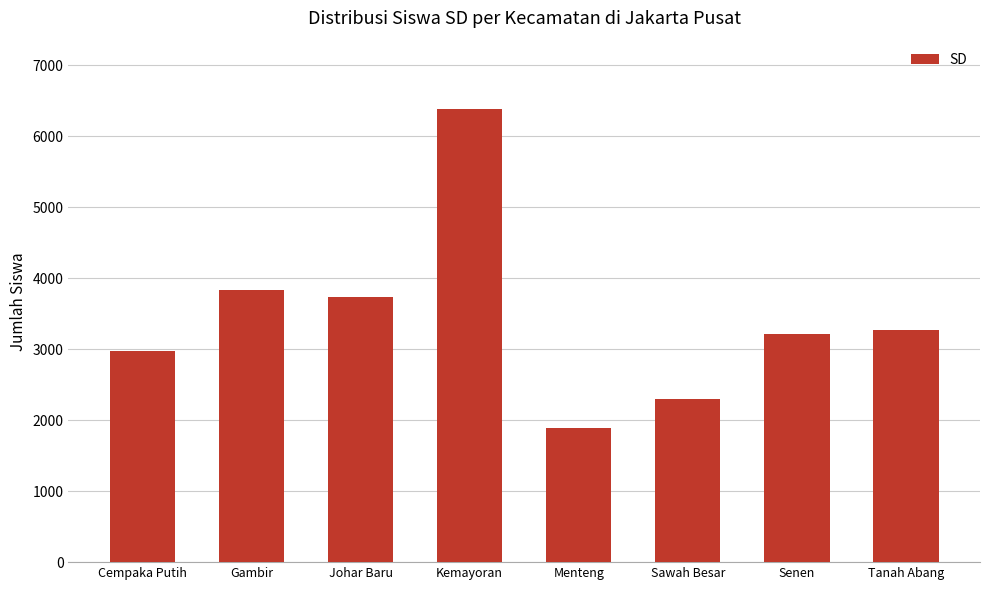

What is the label of the 4th bar from the right?

Menteng